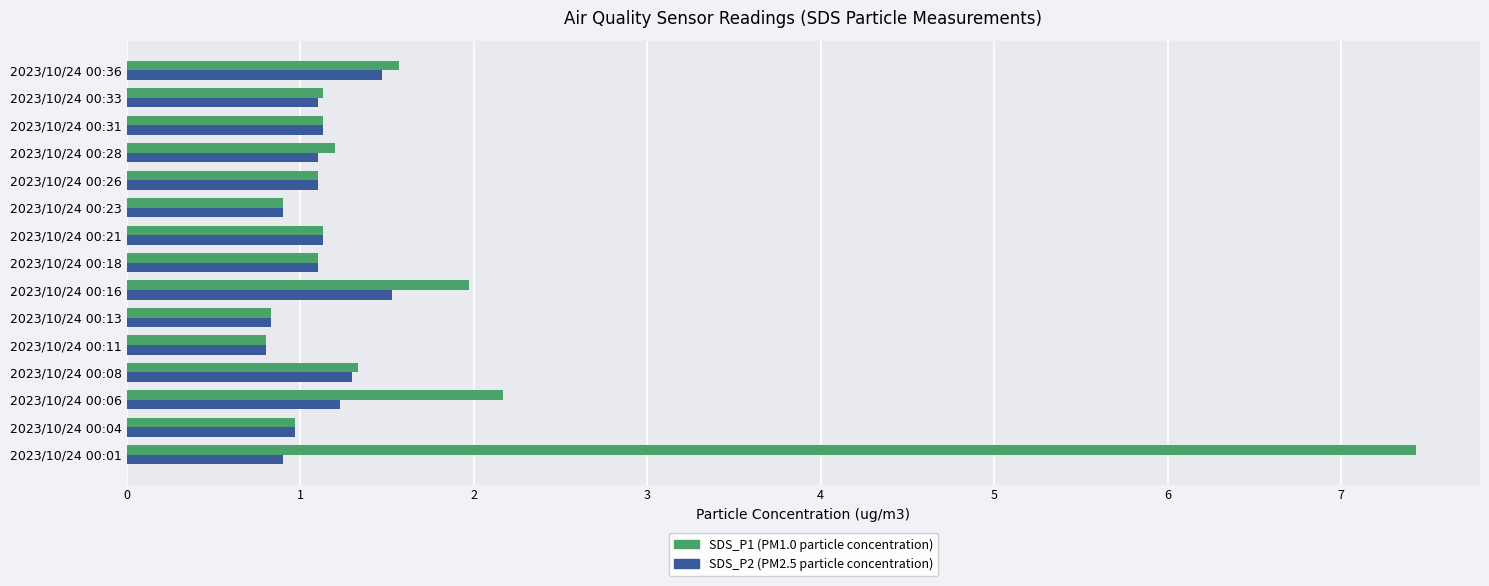

Rank the series by their average value, from lowest to highest.

SDS_P2 (PM2.5 particle concentration), SDS_P1 (PM1.0 particle concentration)